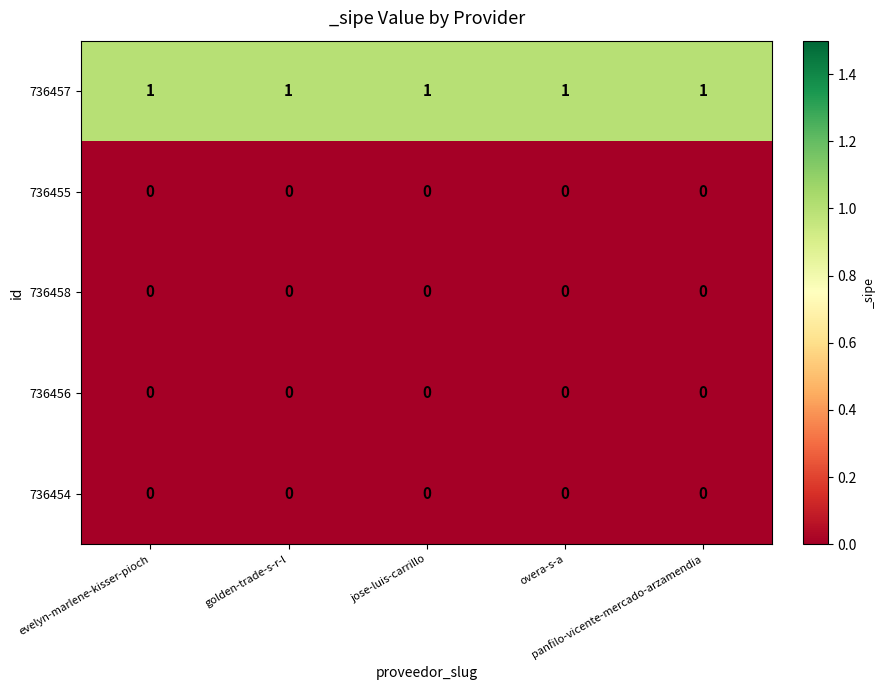

At how many categories does at least one series exceed 0?

5